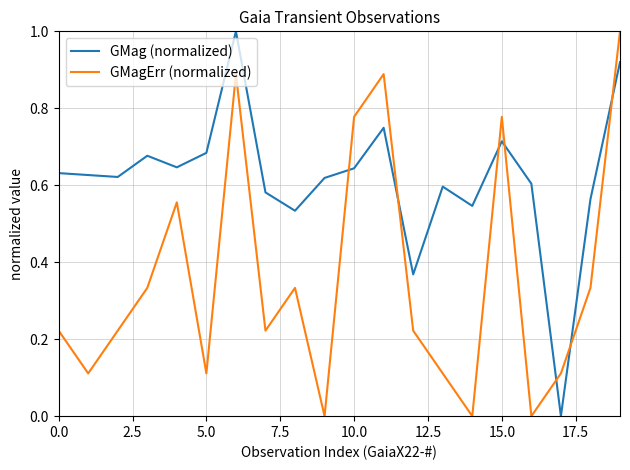

How many times do GMag (normalized) and GMagErr (normalized) cross each other?

7